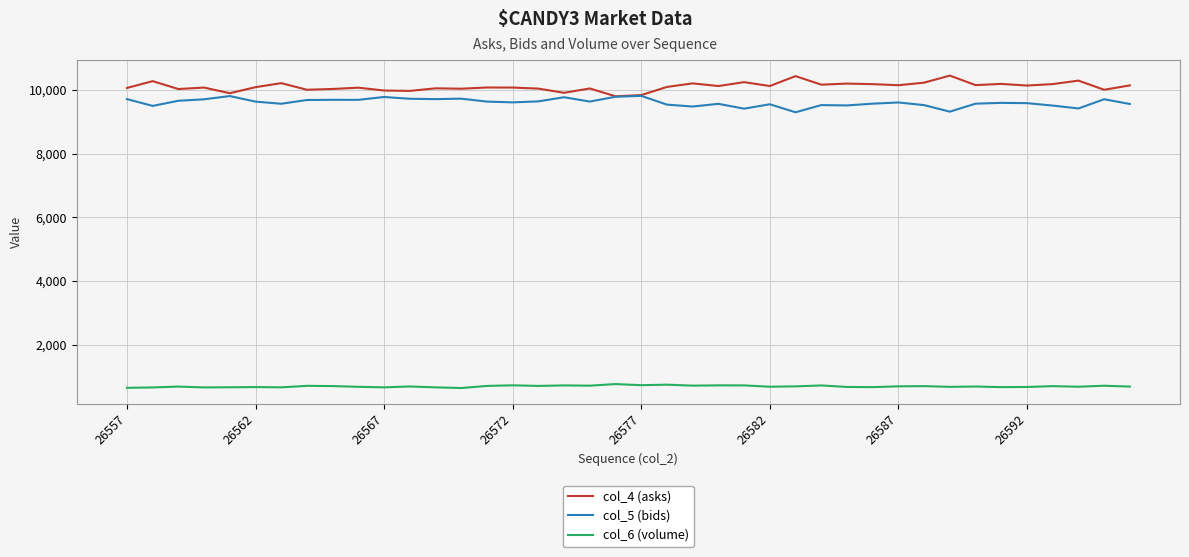

What is the maximum value for col_4 (asks)?

10451